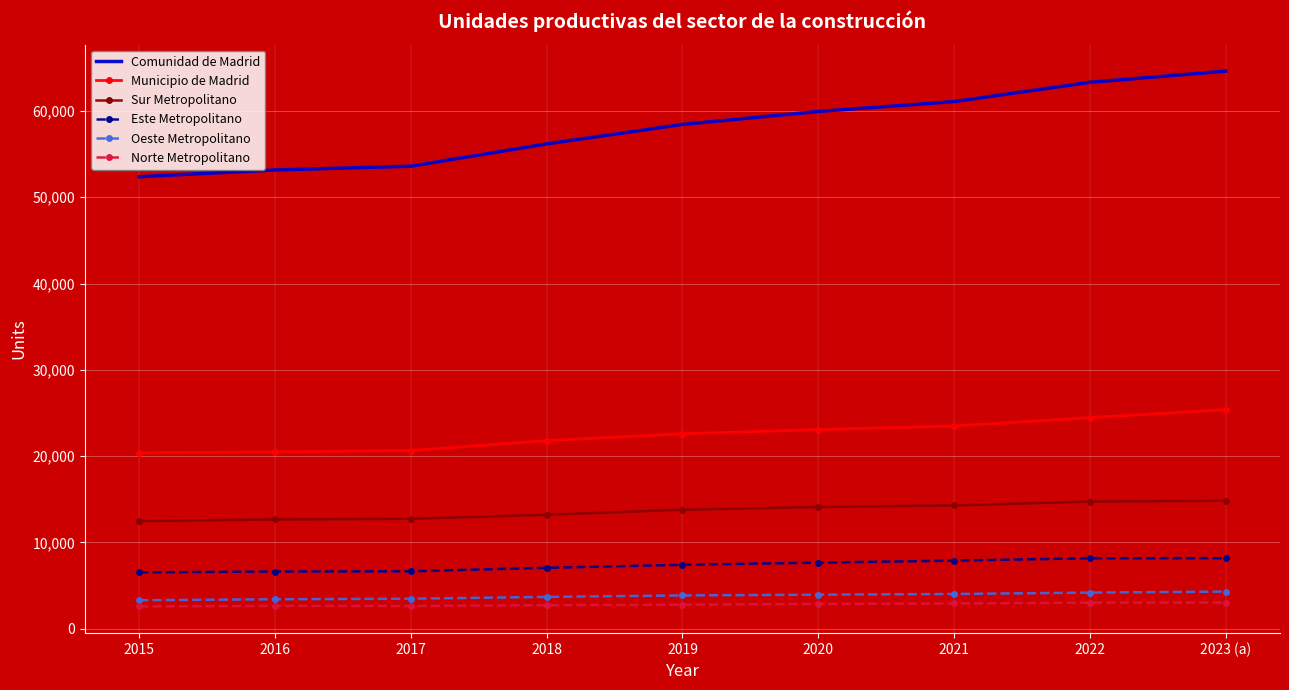

In Norte Metropolitano, how many points are higher than both neighbors (excluding endpoints)?

1